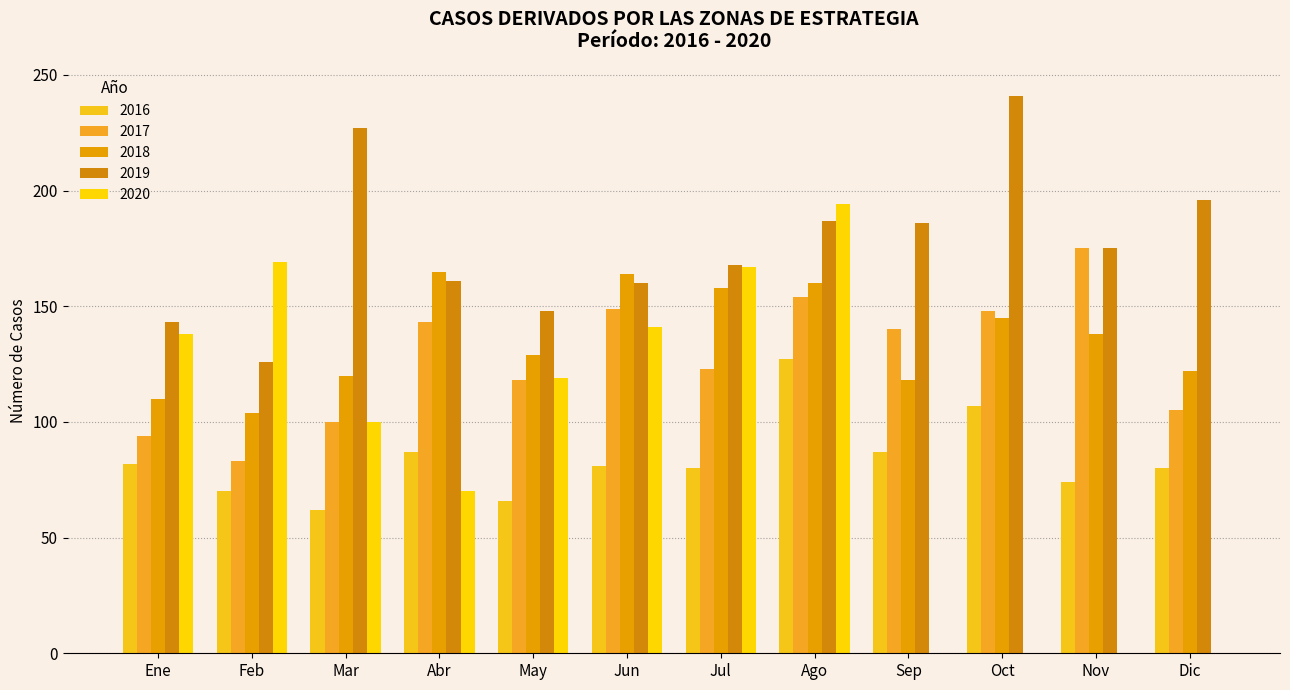

The value of 2020 at Abr is 70. True or false?

True